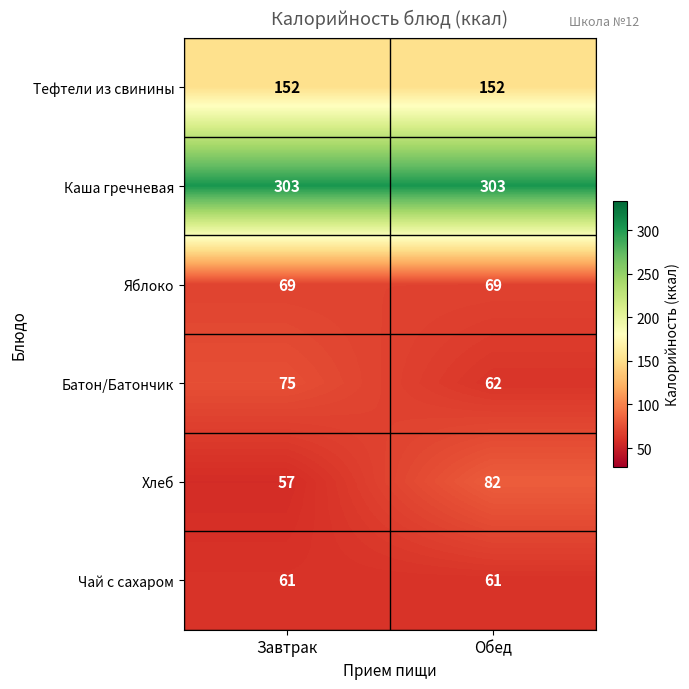

At Обед, list the series in order from smallest to largest.

Чай с сахаром, Батон/Батончик, Яблоко, Хлеб, Тефтели из свинины, Каша гречневая